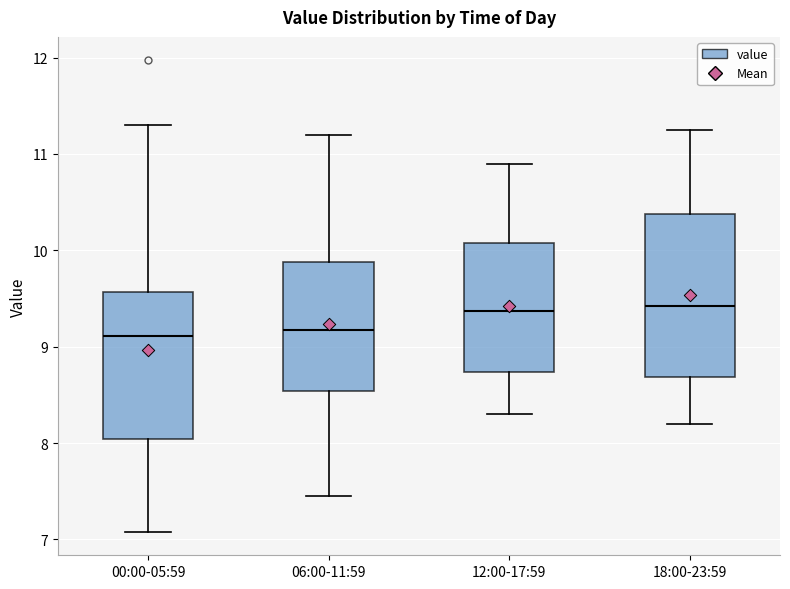

Where is the lower edge of the box for 00:00-05:59 on the y-axis? The values are not printed on the chart, so give them approximately, as read against the axis.

8.0